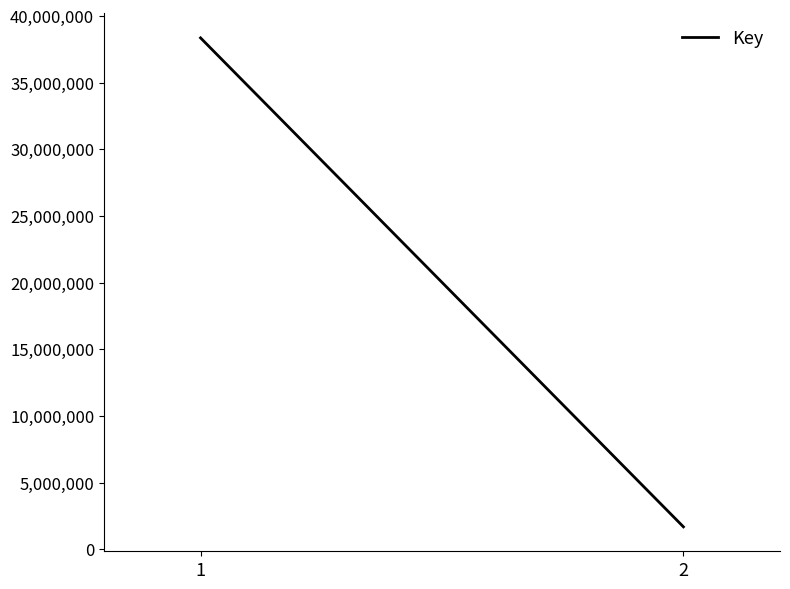

What is the value of the 2nd point from the left?

1685113